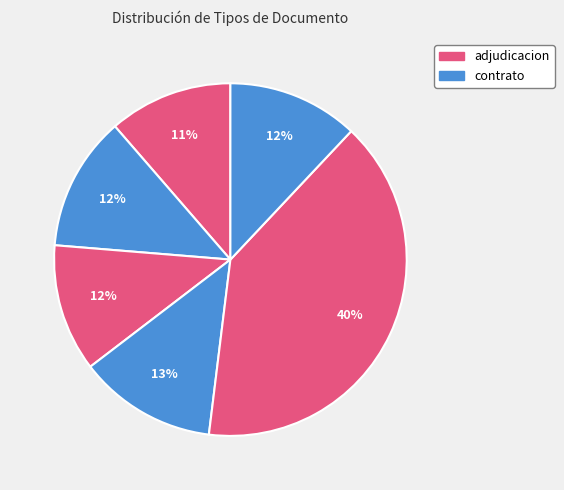

How many segments does this pie chart have?

6